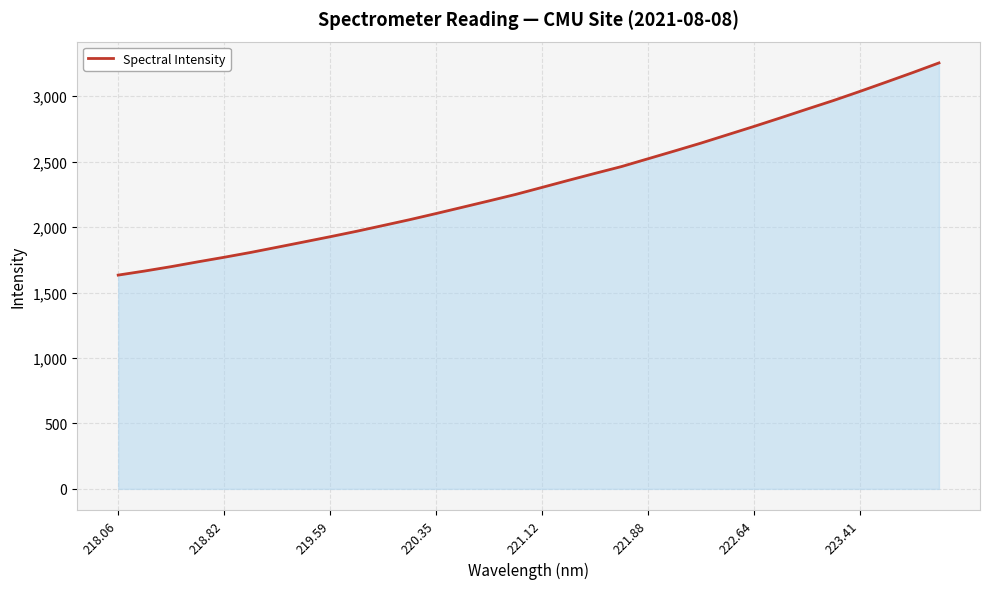

What is the smallest value displayed?

1633.5